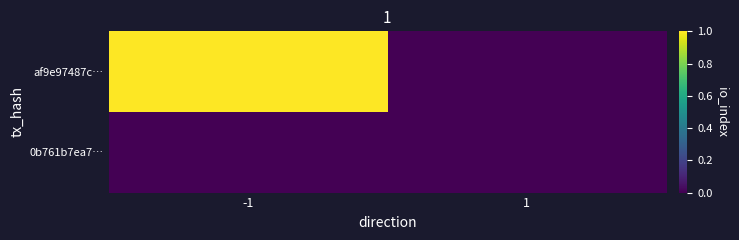

At which category is the sum across all series the highest?

-1